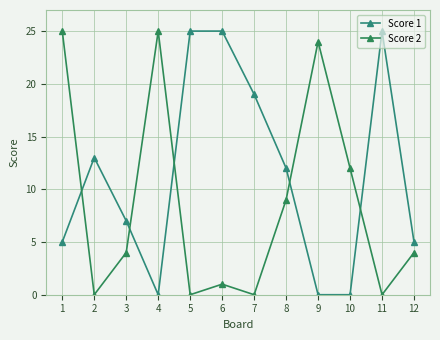

What is the difference between the second highest and minimum values in the Score 2 series?

25